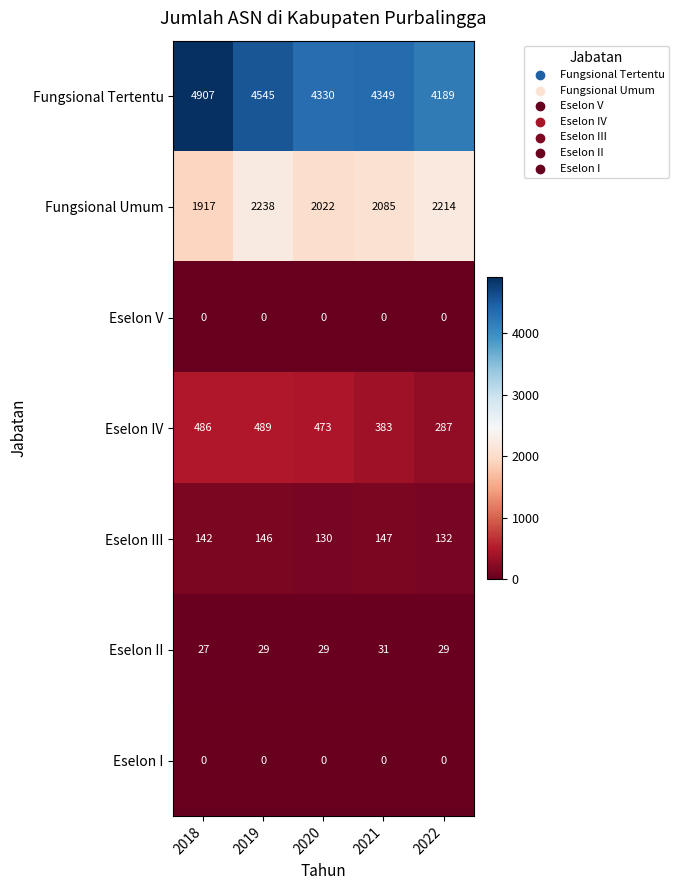

Rank the categories by Eselon IV value from lowest to highest.

2022, 2021, 2020, 2018, 2019